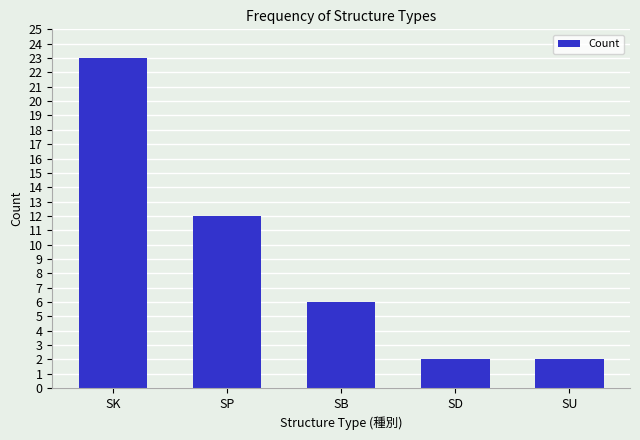

Reading right to left, extract all data points from this chart.

SU=2	SD=2	SB=6	SP=12	SK=23